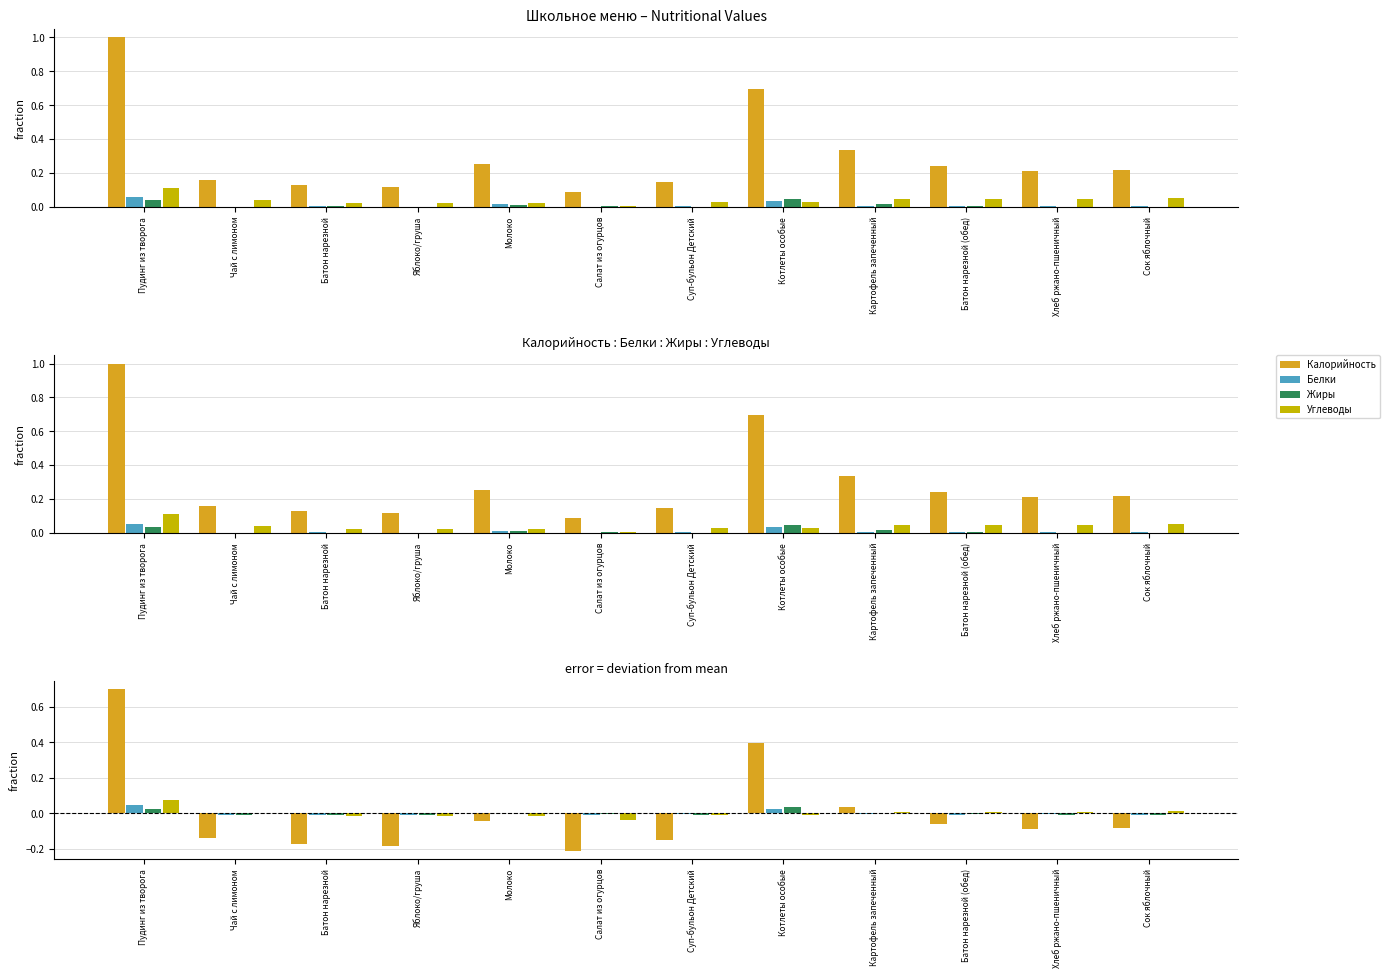

At which label does Жиры first exceed 0?

Пудинг из творога